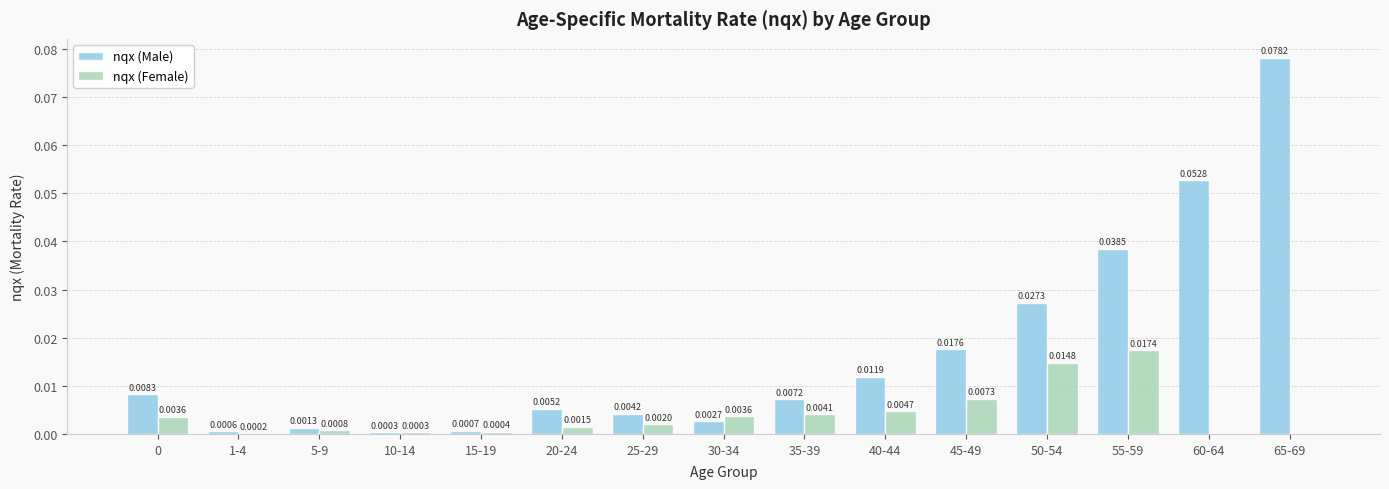

Are the bars grouped side by side (vs. stacked)?

Yes